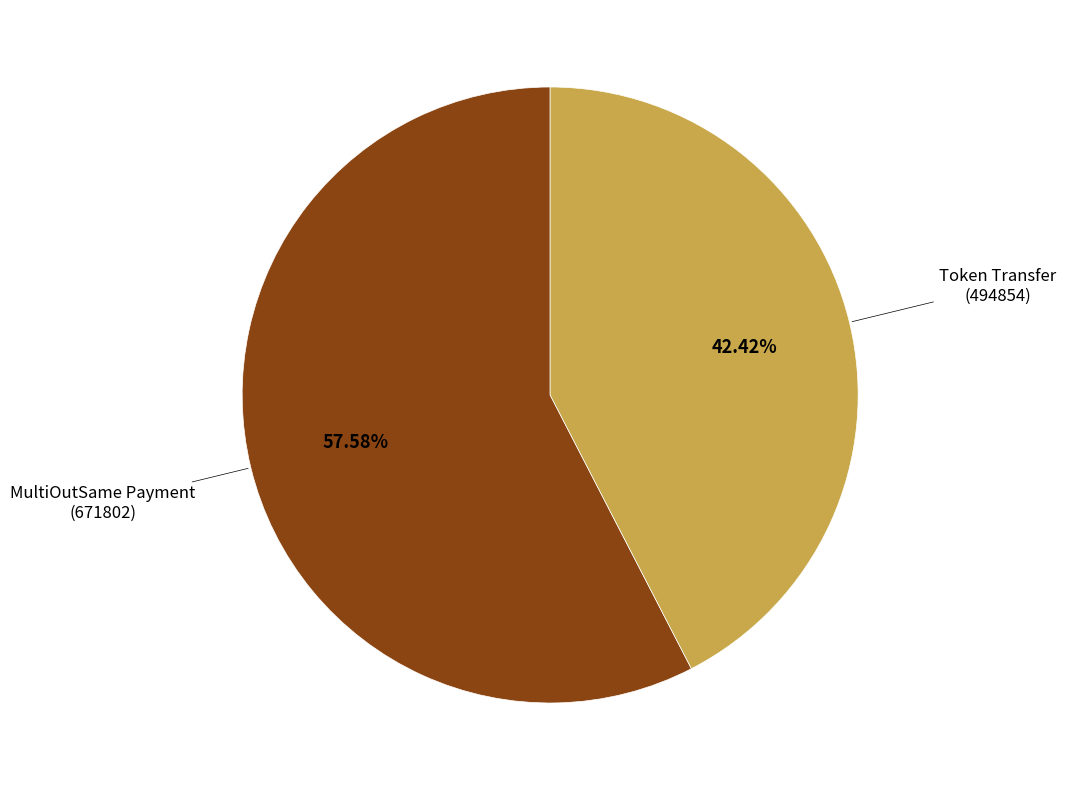

Does any single category account for the majority?

Yes